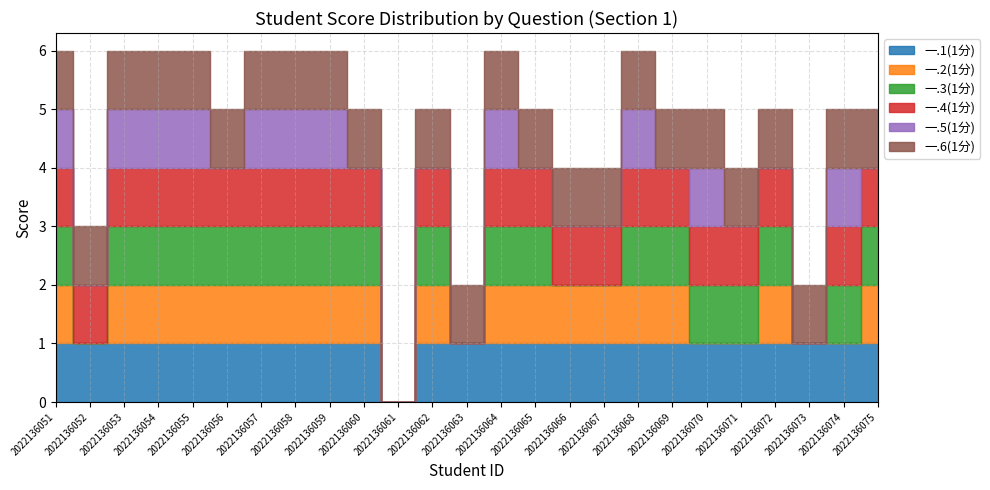

Reading left to right, list all the values displayed in this chart.

一.1(1分): 1	1	1	1	1	1	1	1	1	1	0	1	1	1	1	1	1	1	1	1	1	1	1	1	1
一.2(1分): 1	0	1	1	1	1	1	1	1	1	0	1	0	1	1	1	1	1	1	0	0	1	0	0	1
一.3(1分): 1	0	1	1	1	1	1	1	1	1	0	1	0	1	1	0	0	1	1	1	1	1	0	1	1
一.4(1分): 1	1	1	1	1	1	1	1	1	1	0	1	0	1	1	1	1	1	1	1	1	1	0	1	1
一.5(1分): 1	0	1	1	1	0	1	1	1	0	0	0	0	1	0	0	0	1	0	1	0	0	0	1	0
一.6(1分): 1	1	1	1	1	1	1	1	1	1	0	1	1	1	1	1	1	1	1	1	1	1	1	1	1